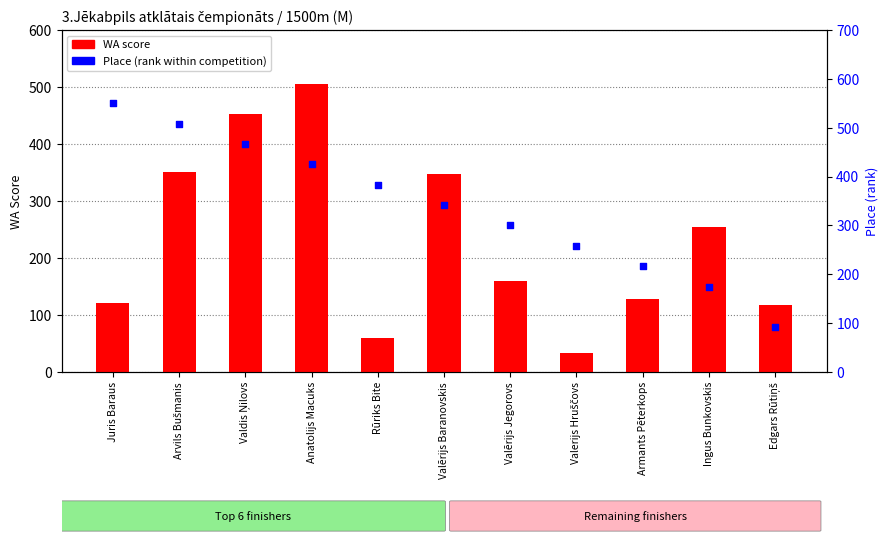

At how many categories does at least one series exceed 372?

5